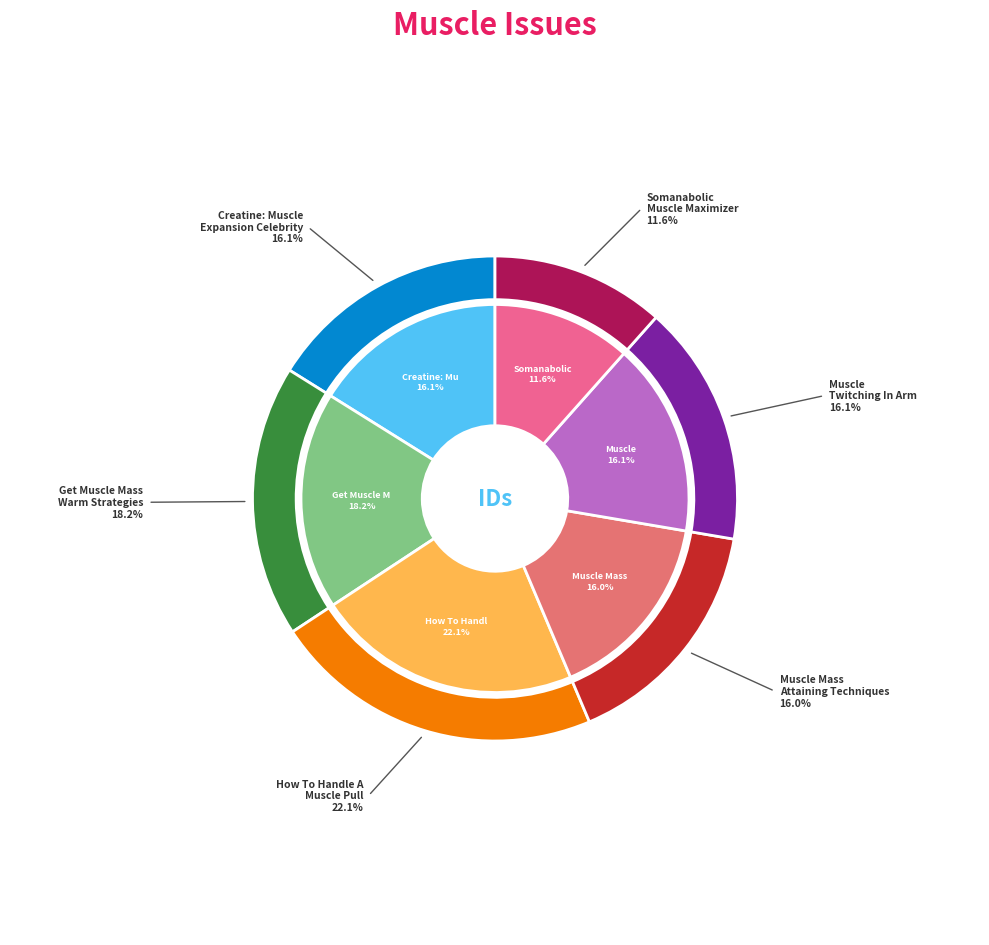

Count the number of slices in the pie.

6